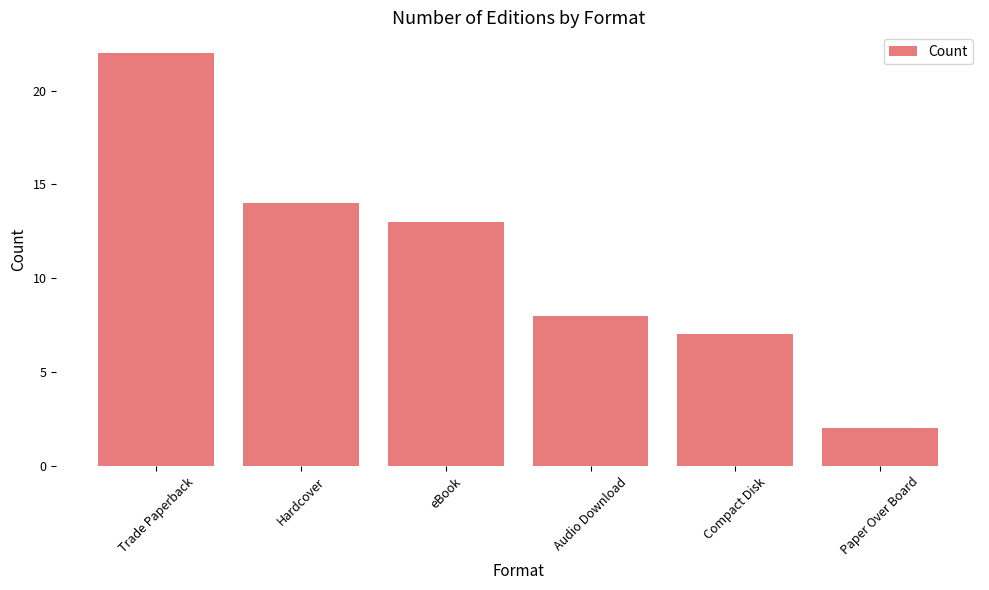

What is the value of the 1st bar from the left?

22